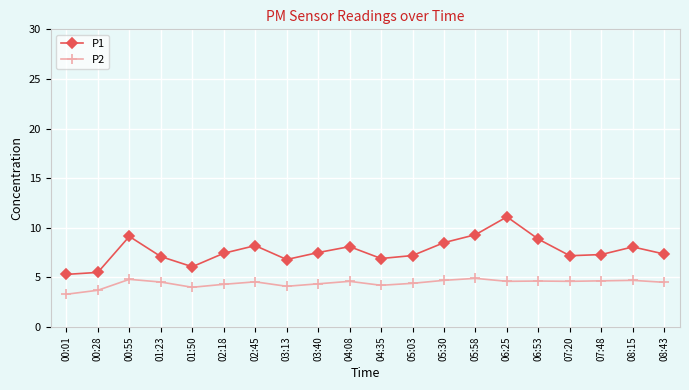

Count the number of data series in this chart.

2